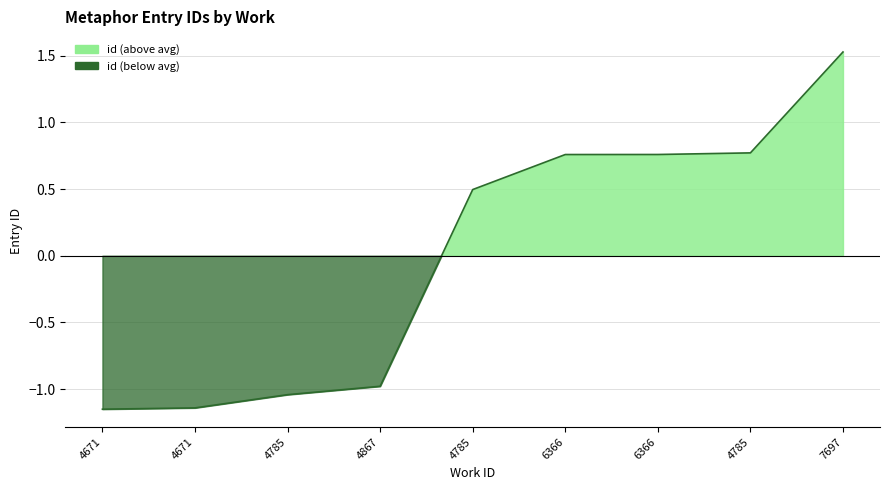

How many values are above zero?

5